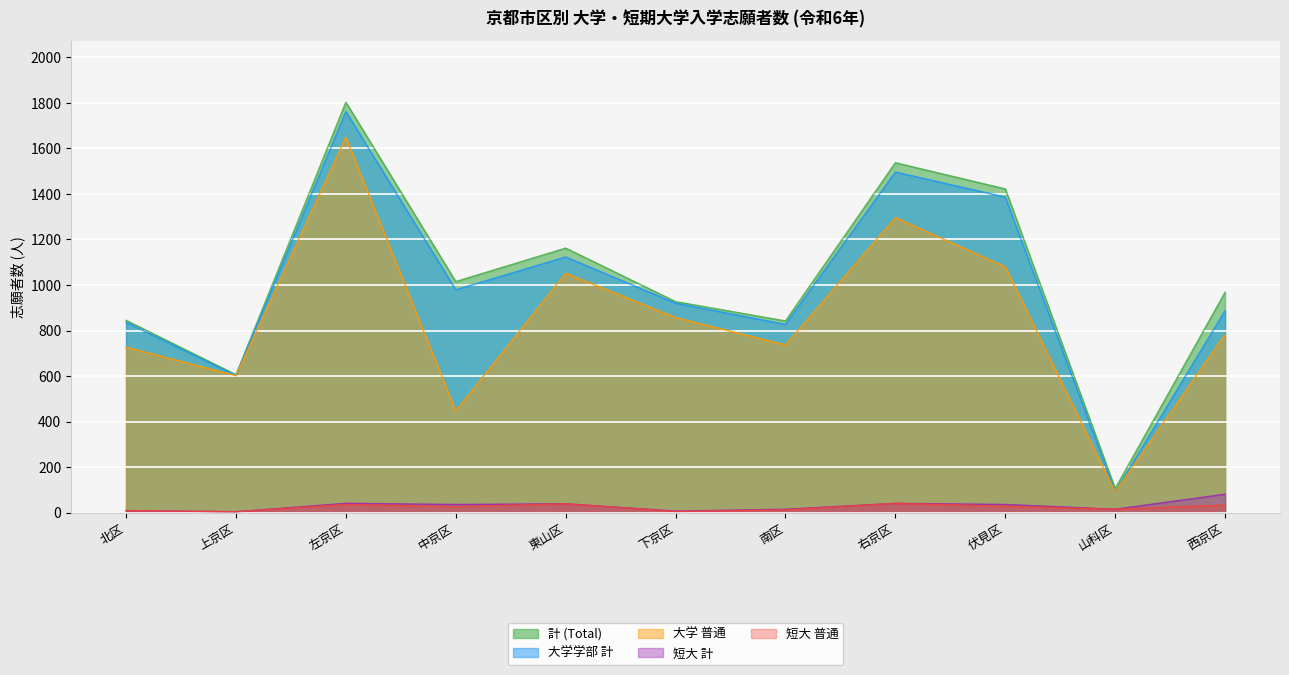

Reading left to right, what are all the values shown in this chart?

計 (Total): 北区=845	上京区=606	左京区=1803	中京区=1015	東山区=1162	下京区=927	南区=842	右京区=1537	伏見区=1422	山科区=106	西京区=968
大学学部 計: 北区=836	上京区=602	左京区=1762	中京区=979	東山区=1123	下京区=920	南区=827	右京区=1496	伏見区=1386	山科区=91	西京区=887
大学 普通: 北区=727	上京区=602	左京区=1649	中京区=447	東山区=1052	下京区=857	南区=737	右京区=1296	伏見区=1080	山科区=91	西京区=783
短大 計: 北区=9	上京区=4	左京区=41	中京区=36	東山区=39	下京区=7	南区=15	右京区=41	伏見区=36	山科区=15	西京区=81
短大 普通: 北区=9	上京区=4	左京区=36	中京区=26	東山区=39	下京区=5	南区=12	右京区=41	伏見区=28	山科区=15	西京区=33